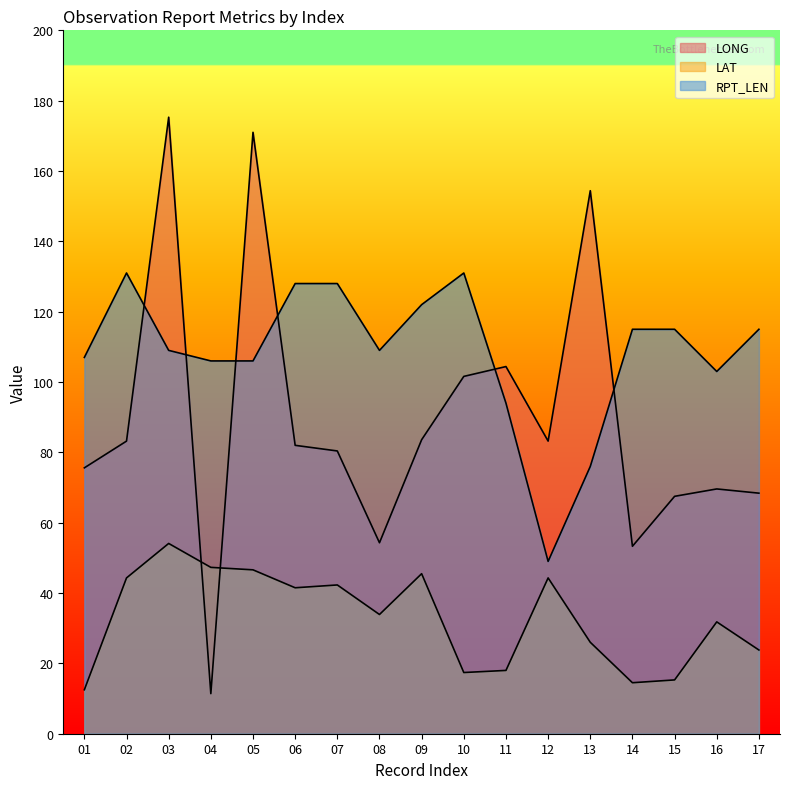

Rank the series at 04 from highest to lowest value.

RPT_LEN, LAT, LONG